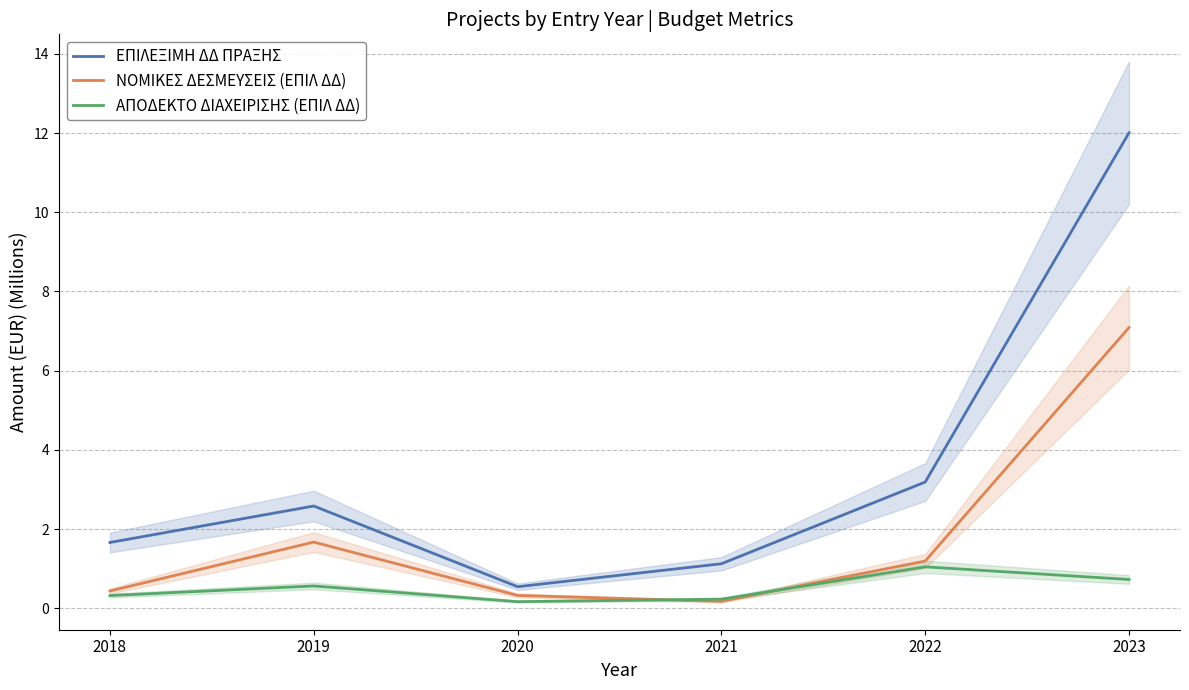

Reading right to left, transcribe all the data shown in this chart.

ΕΠΙΛΕΞΙΜΗ ΔΔ ΠΡΑΞΗΣ: 2023=12.0	2022=3.2	2021=1.1	2020=0.5	2019=2.6	2018=1.7
ΝΟΜΙΚΕΣ ΔΕΣΜΕΥΣΕΙΣ (ΕΠΙΛ ΔΔ): 2023=7.1	2022=1.2	2021=0.2	2020=0.3	2019=1.7	2018=0.4
ΑΠΟΔΕΚΤΟ ΔΙΑΧΕΙΡΙΣΗΣ (ΕΠΙΛ ΔΔ): 2023=0.7	2022=1.0	2021=0.2	2020=0.2	2019=0.6	2018=0.3